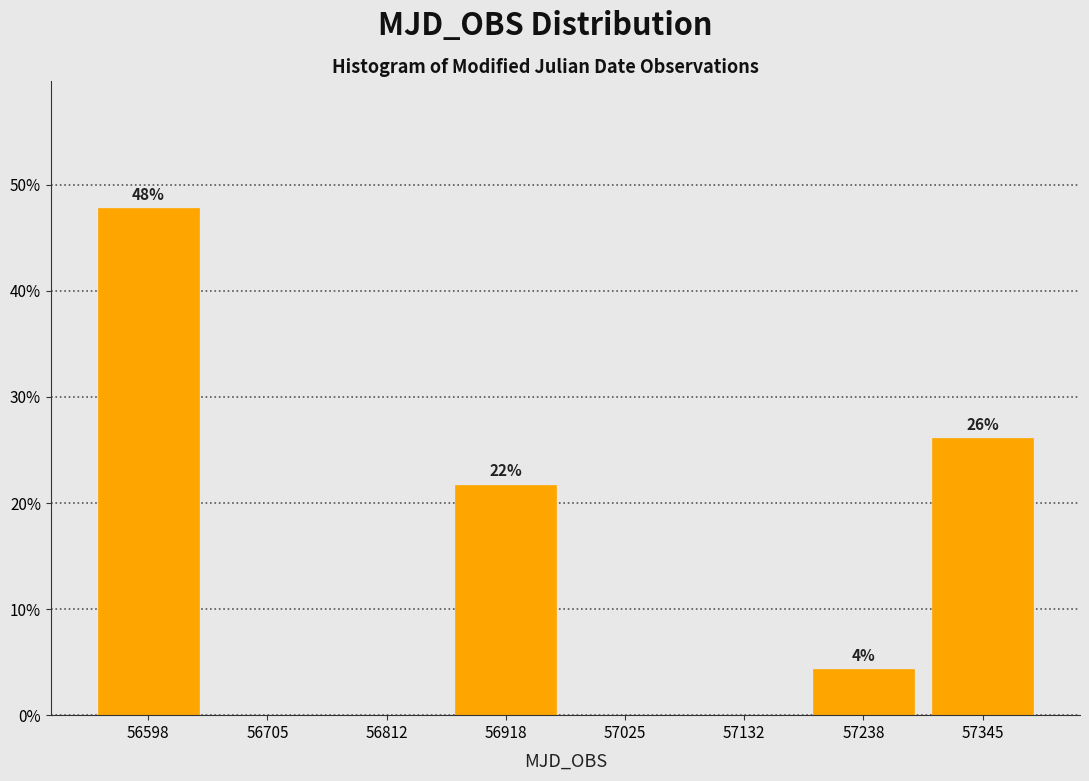

Over which range of the x-axis is the bar tallest?

56540 to 56660